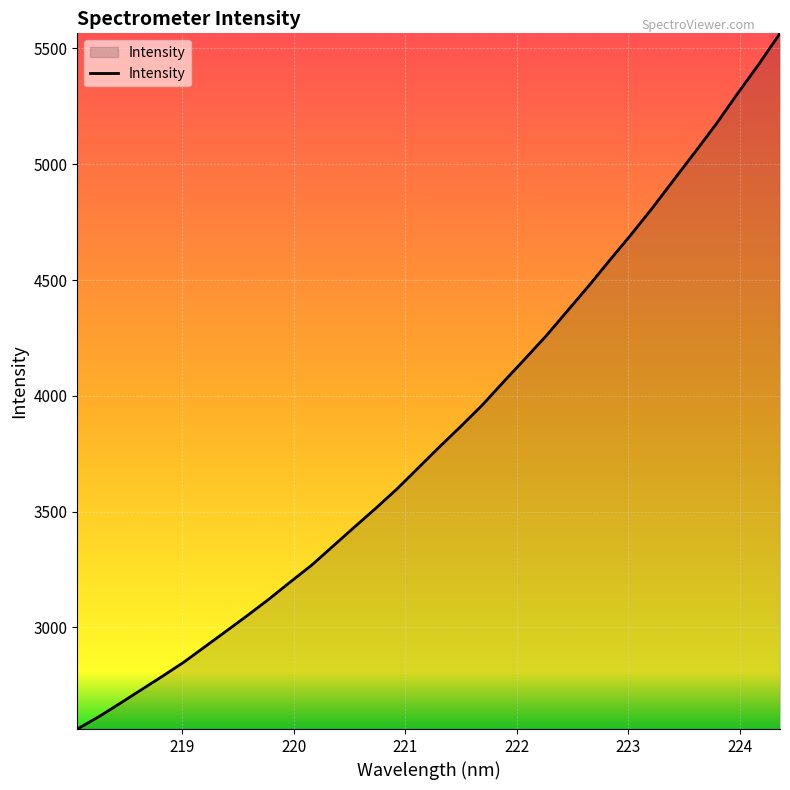

What is the difference between the maximum and minimum values?

3003.7